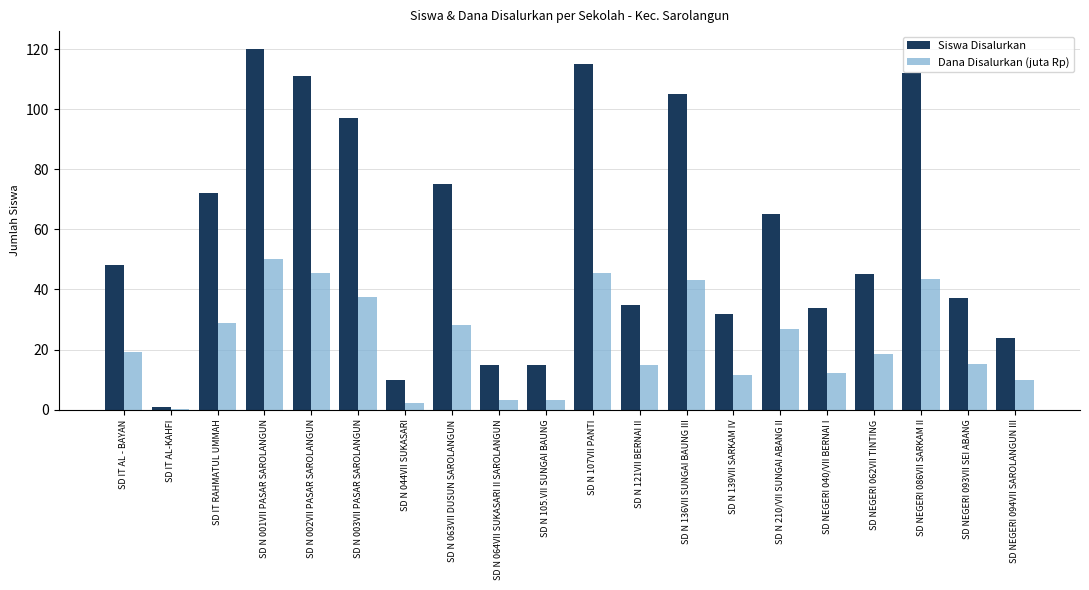

Where is Siswa Disalurkan nearest to the value 60?

SD N 210/VII SUNGAI ABANG II